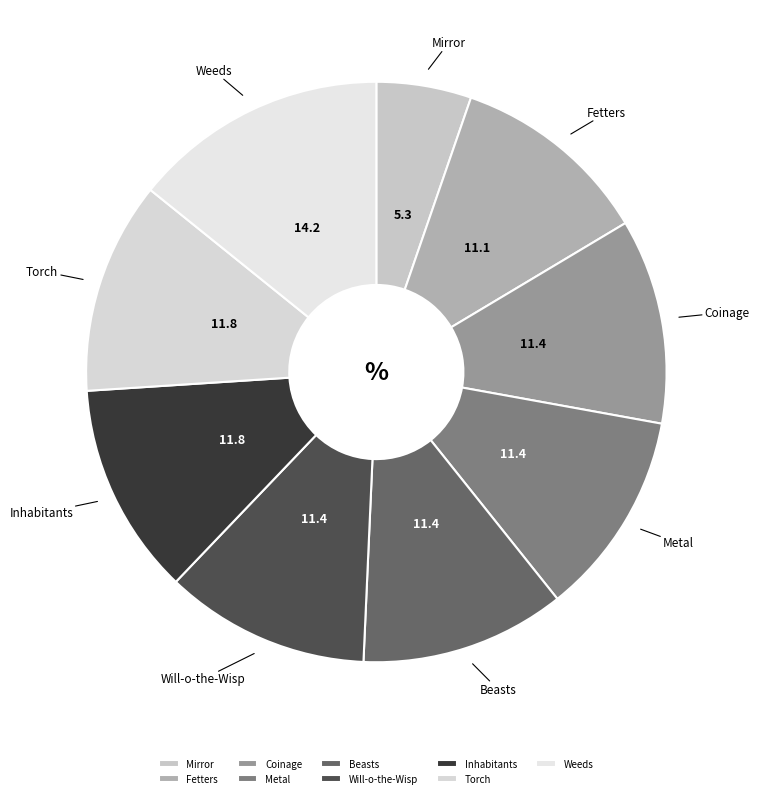

Which slice is the smallest?

Mirror